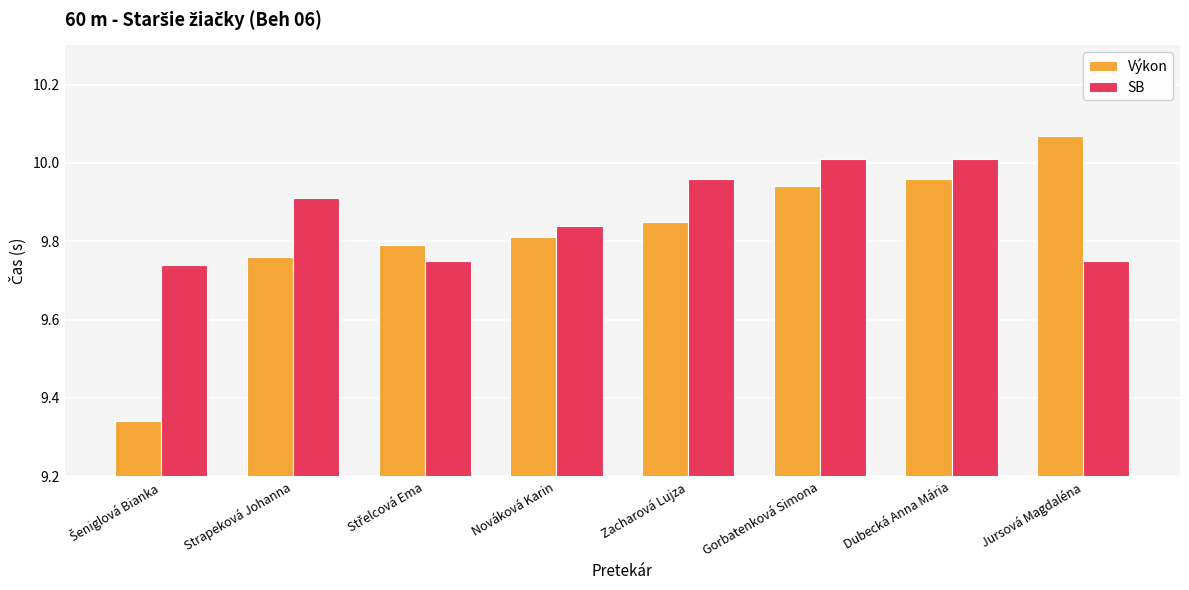

Rank the series by their maximum value, from lowest to highest.

SB, Výkon